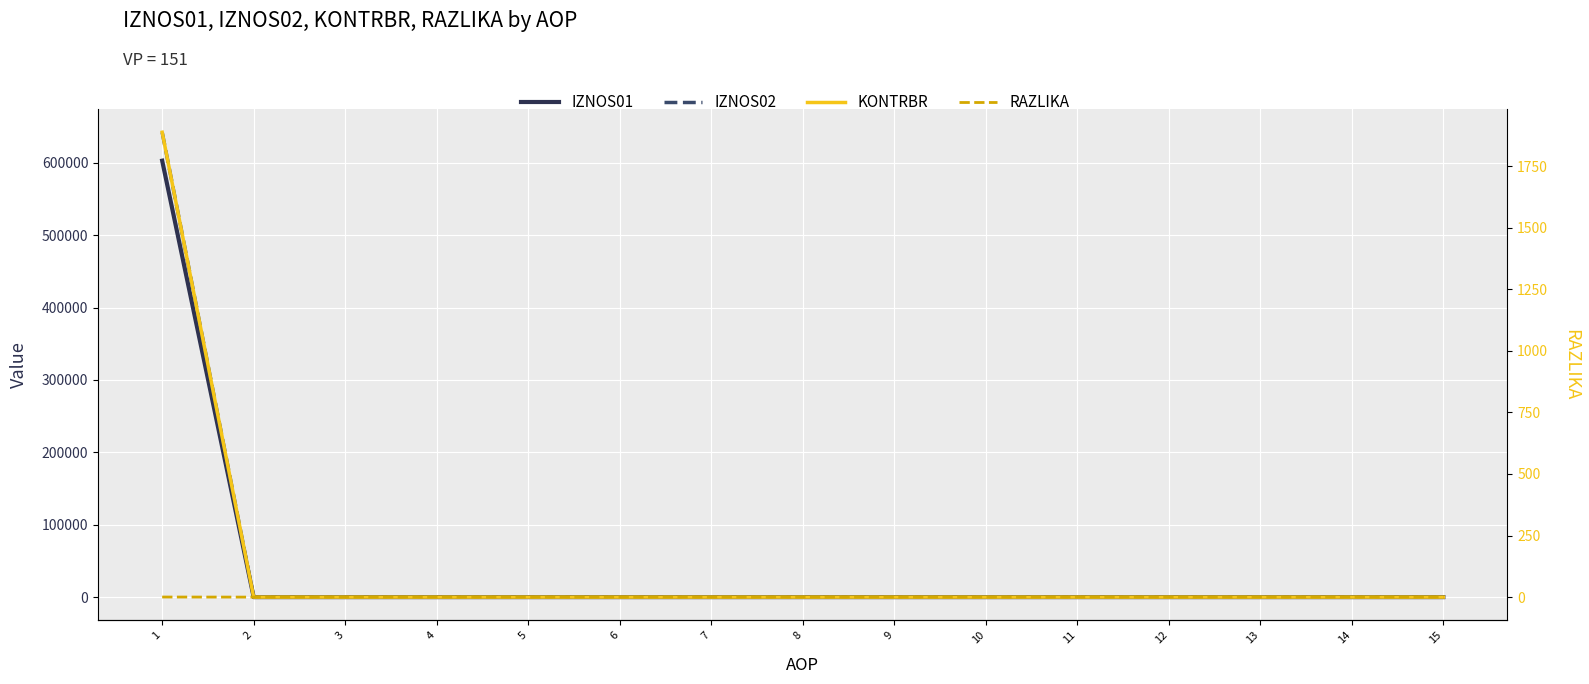

Which series has the widest spread of values?

IZNOS02